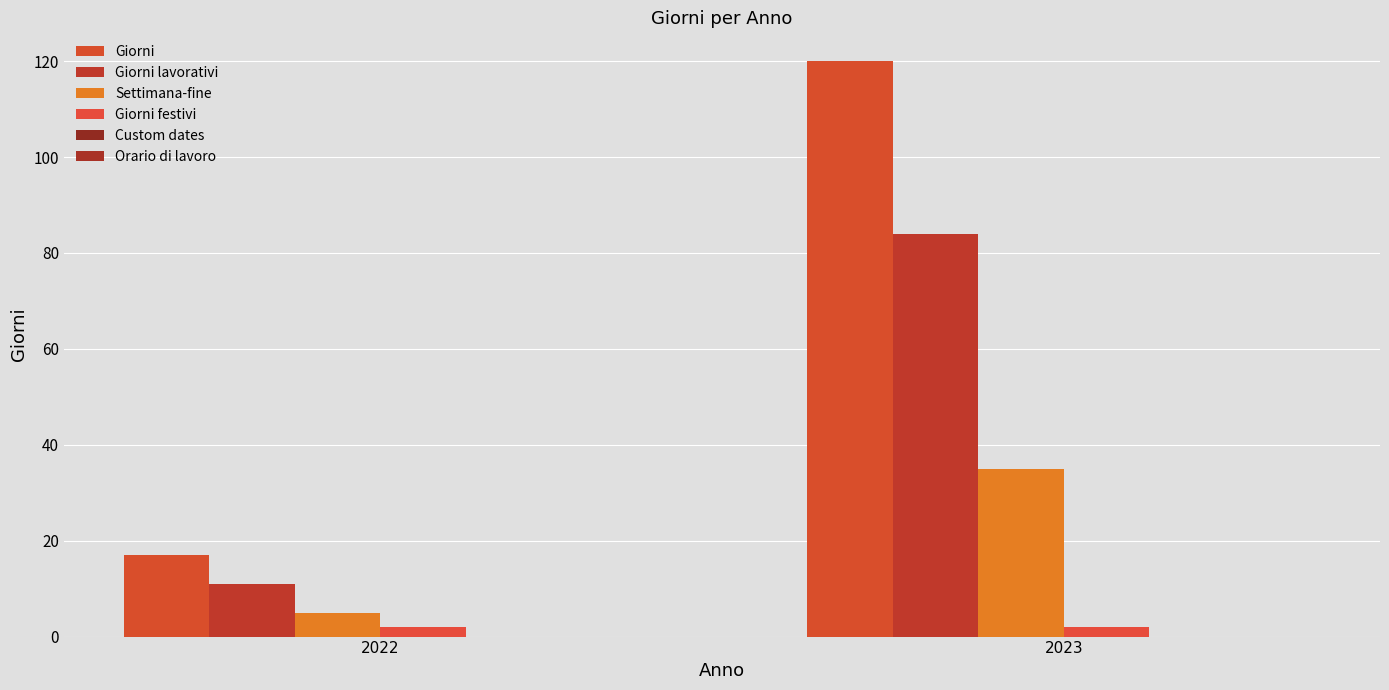

What is the sum of the Giorni lavorativi values at 2023 and 2022?

95